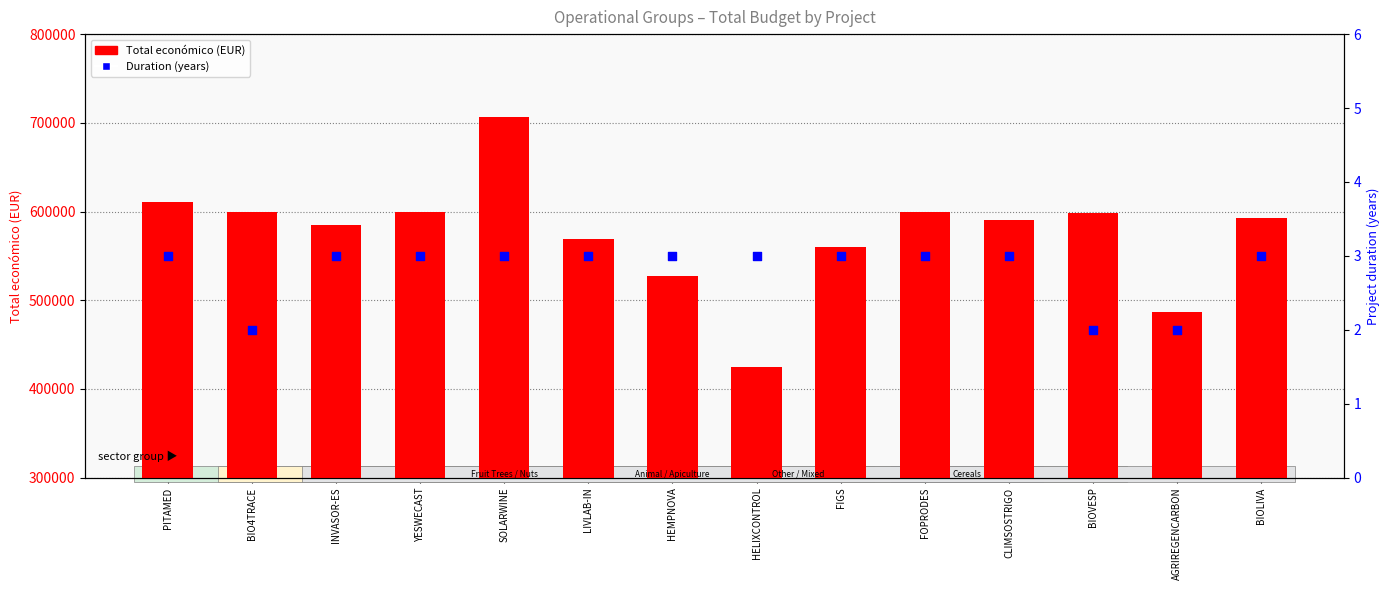

Which series has the largest Y range (max minus min)?

Total económico